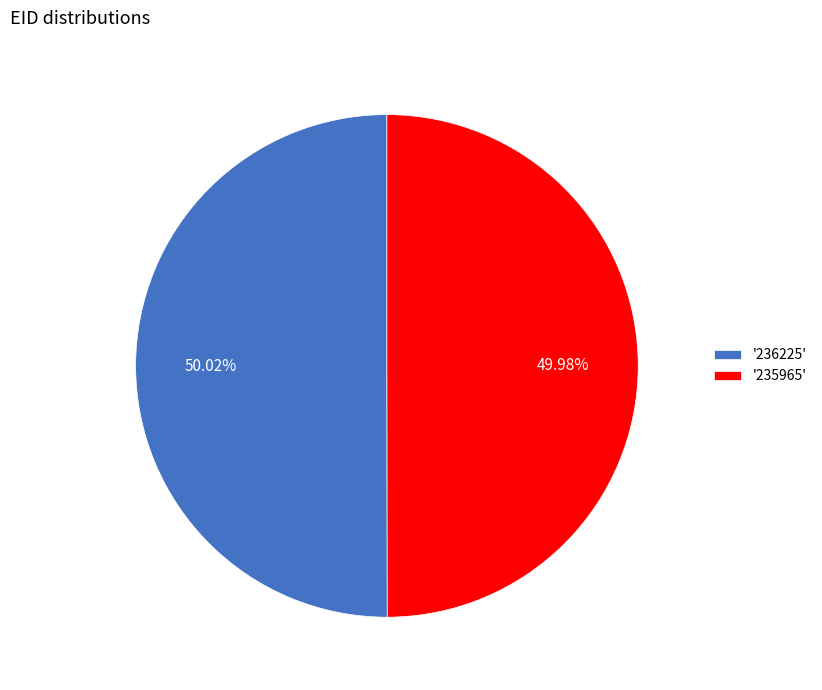

How many slices are in this pie chart?

2